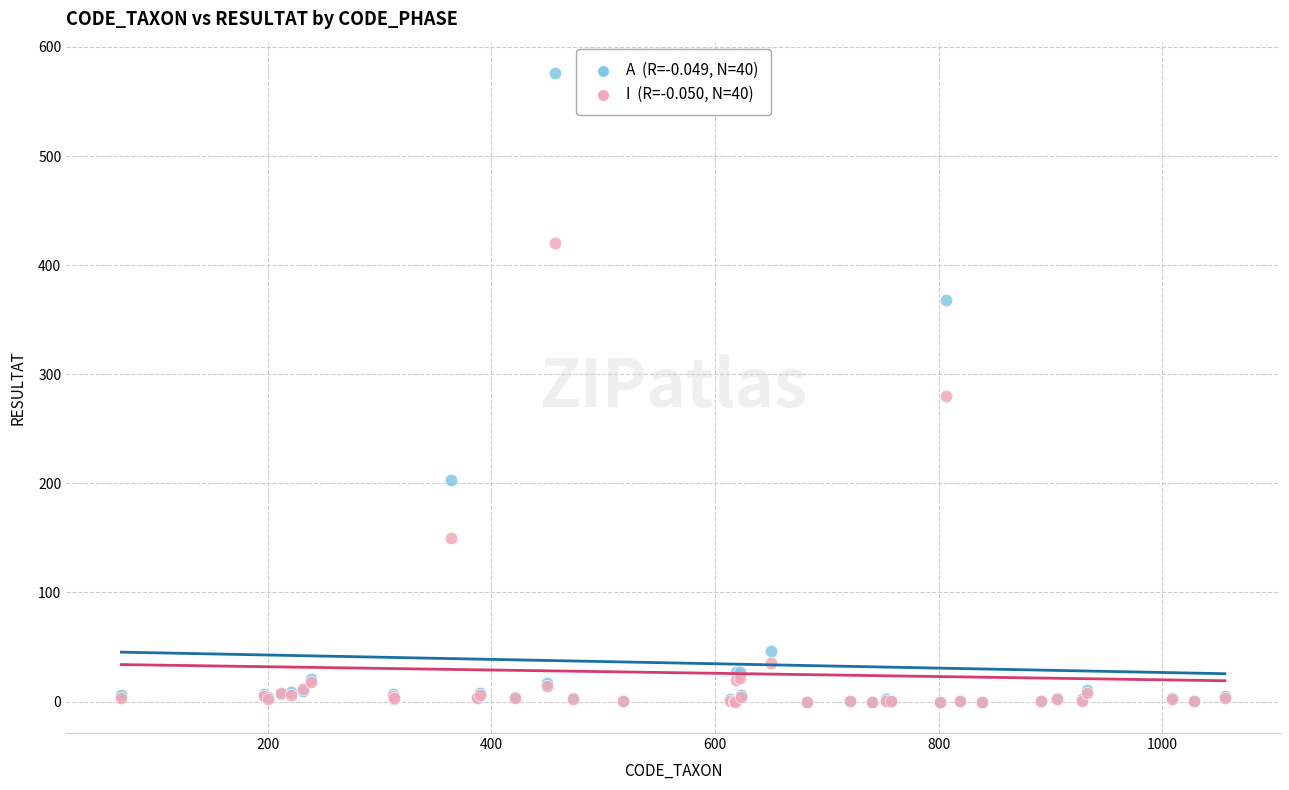

Across all series, what Y value is closest to 288?

280